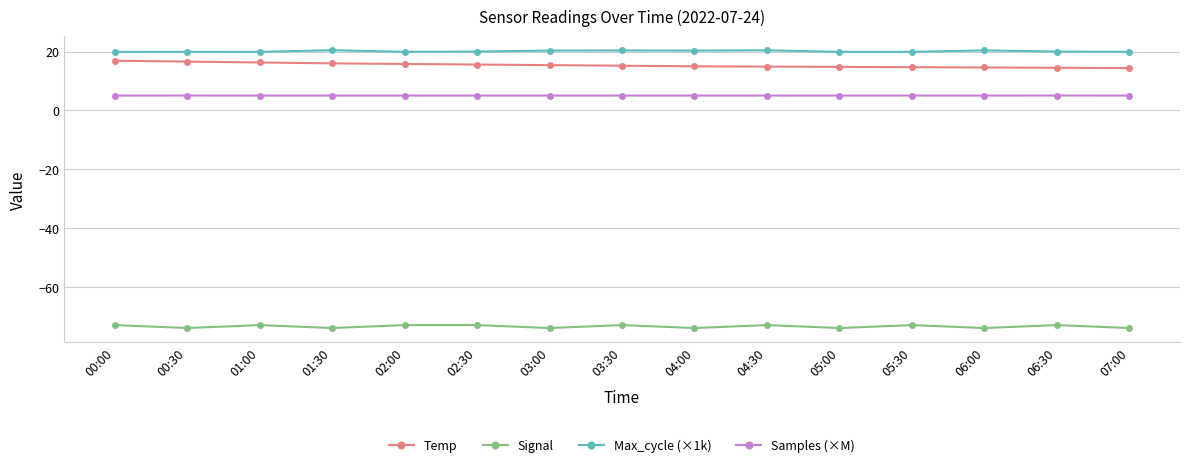

What is the total value across all series at 03:30?

-32.4